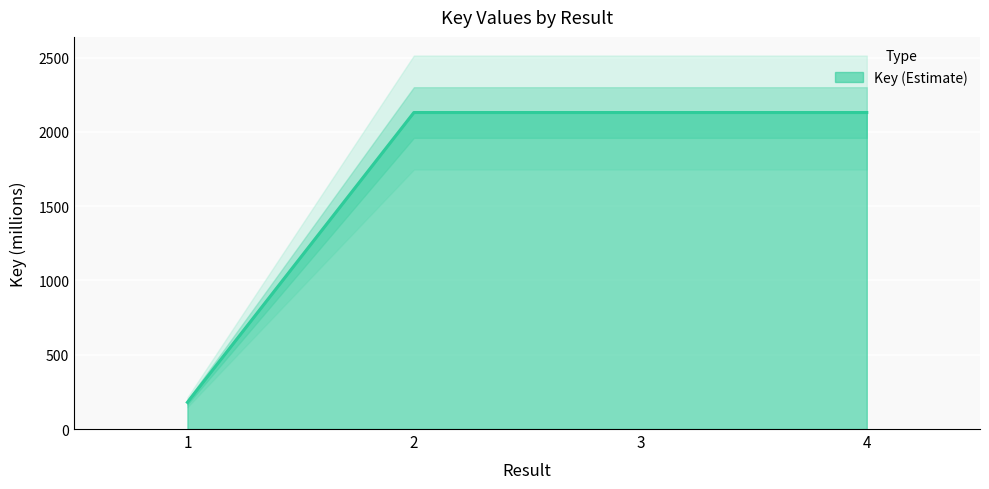

Which category has the highest value across all series?

3